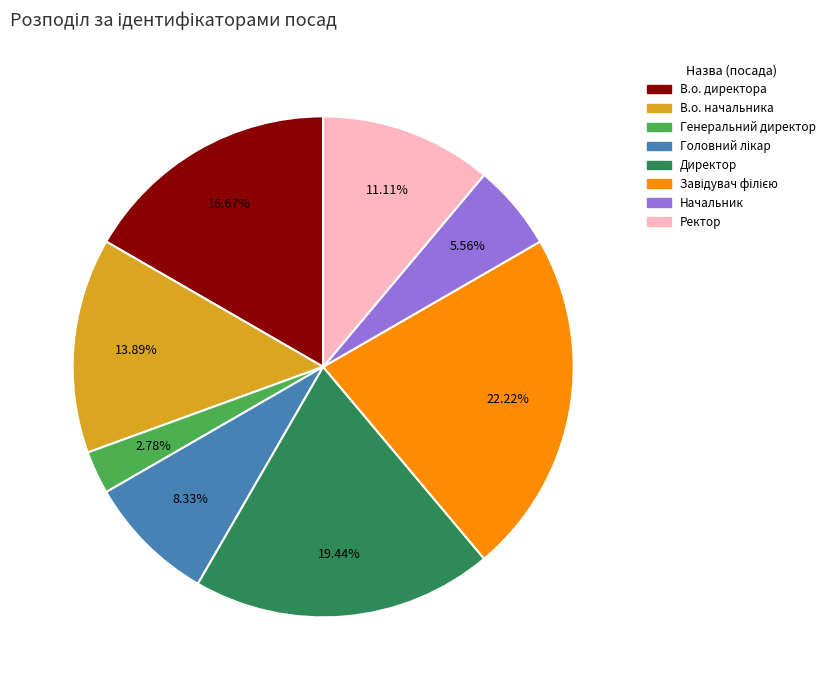

Is Начальник the majority of the pie?

No